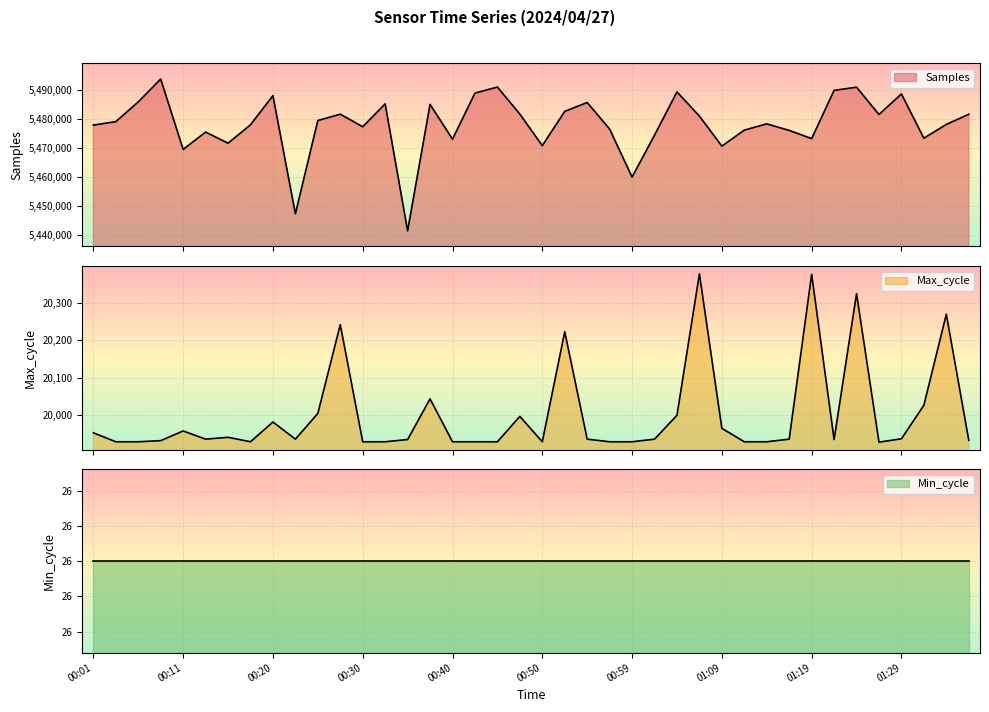

True or false: Max_cycle and Samples cross at least once.

False